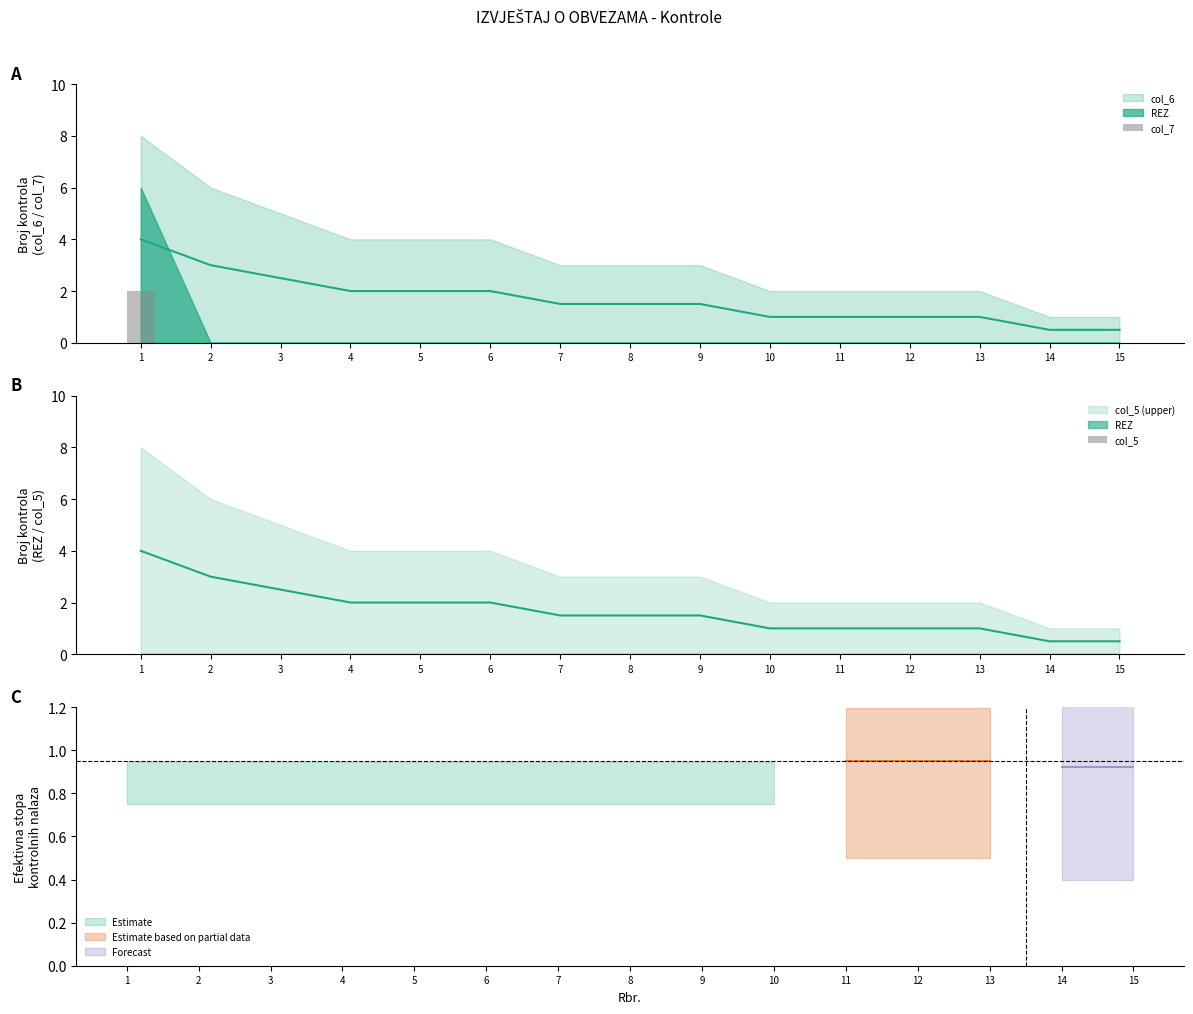

Does the chart contain stacked bars?

No